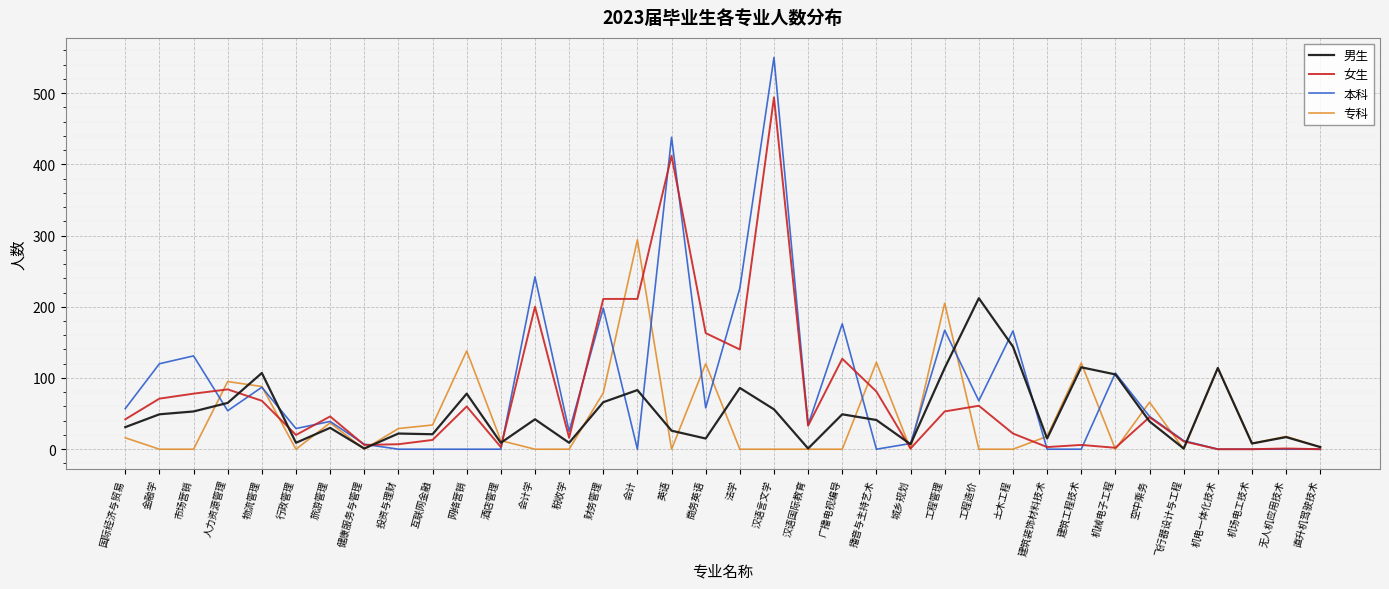

What is the total value across all series at 网络营销?

276